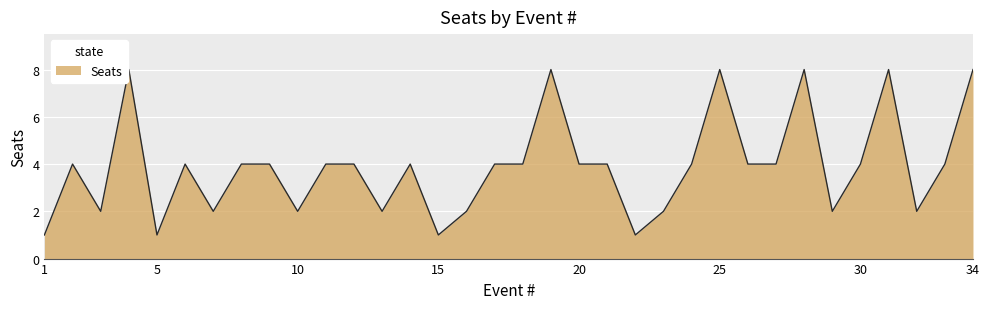

What is the maximum value shown in the chart?

8